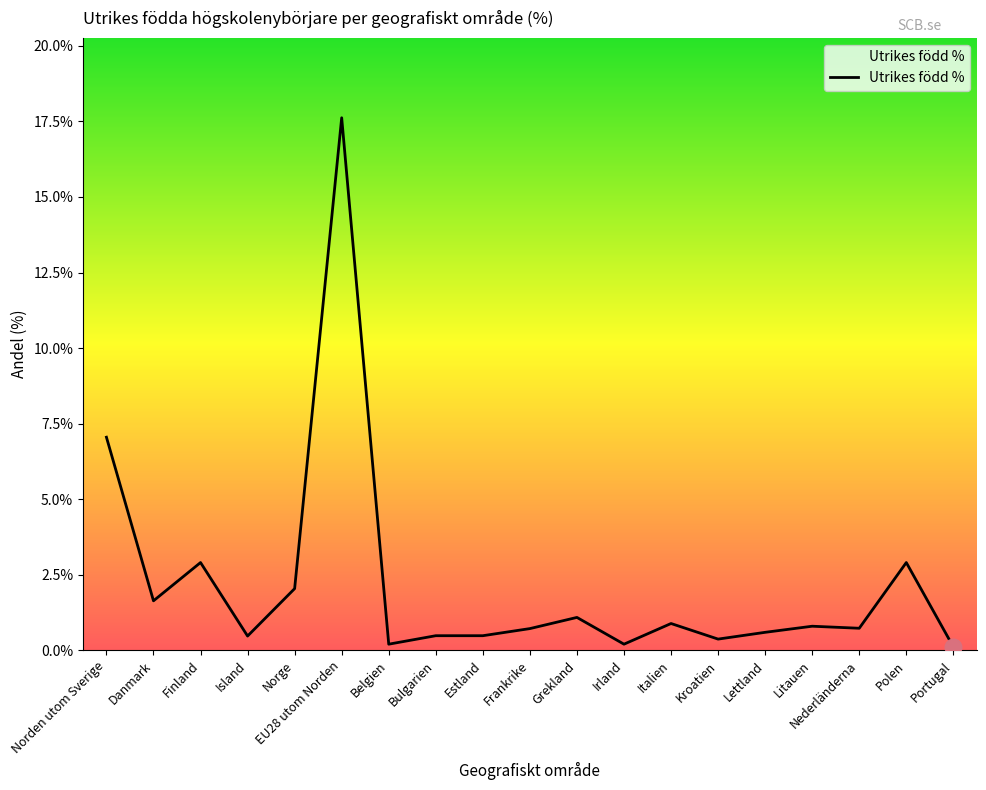

Which label corresponds to the largest value in the chart?

EU28 utom Norden